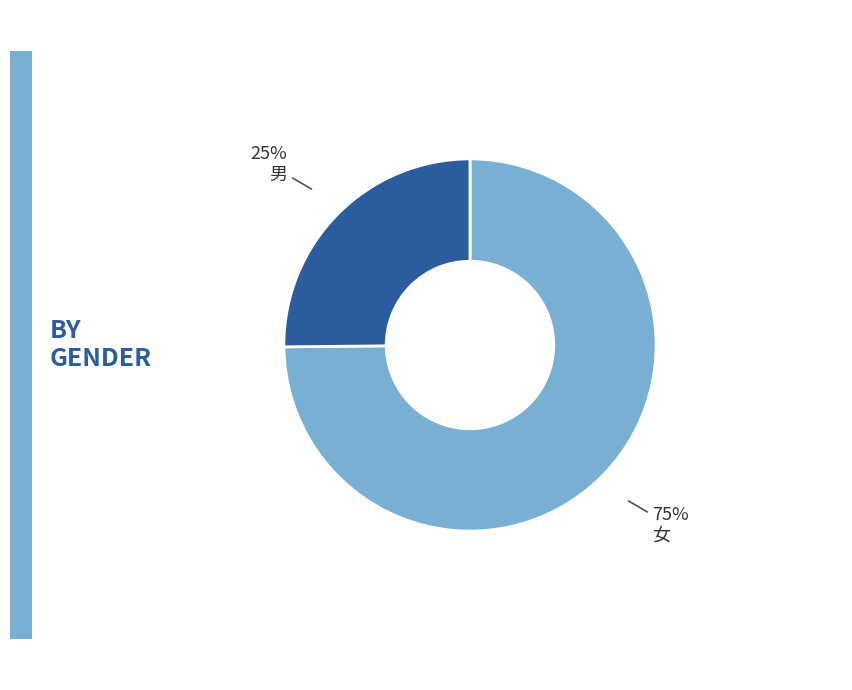

Is there any slice that represents more than half of the pie?

Yes